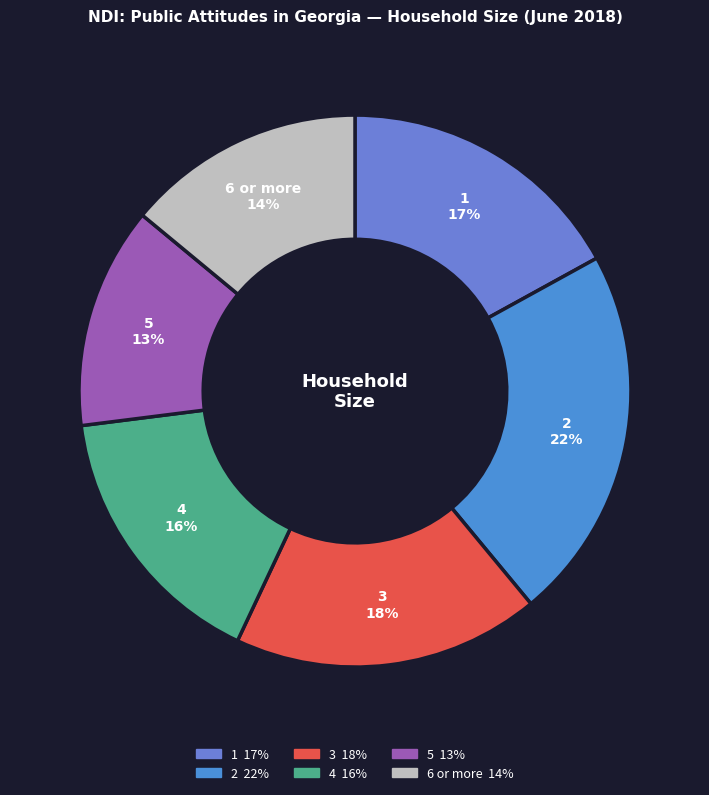

To the nearest percent, what is the average slice percentage?

17%